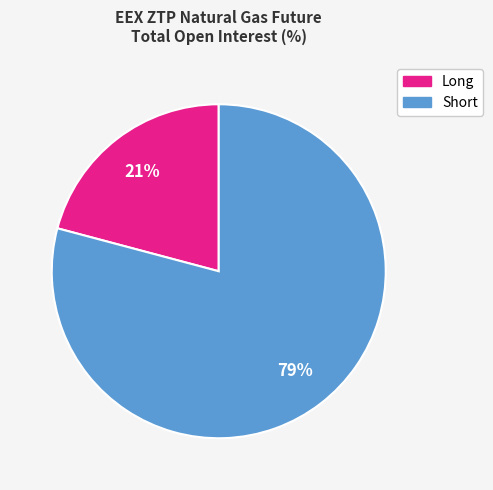

Is the sum of Long and Short greater than half?

Yes